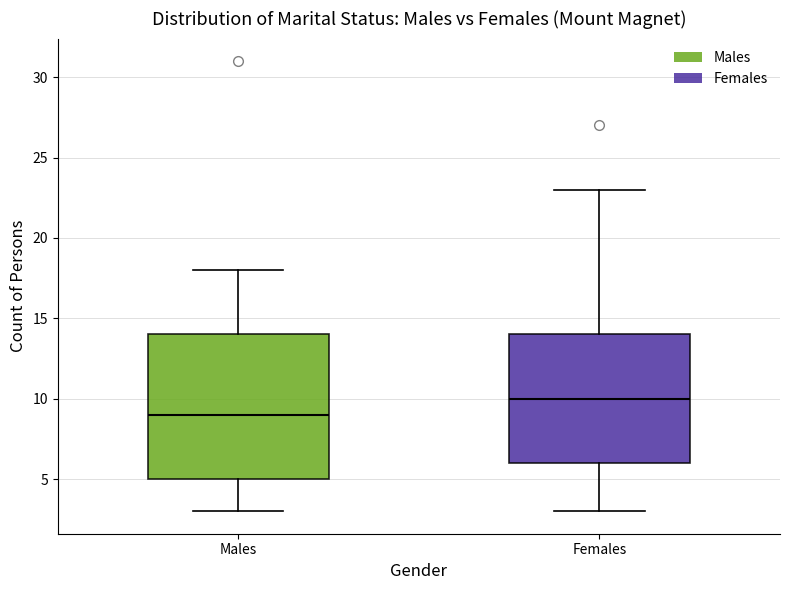

Comparing the boxes themselves (not the whiskers), which one is the tallest?

Males